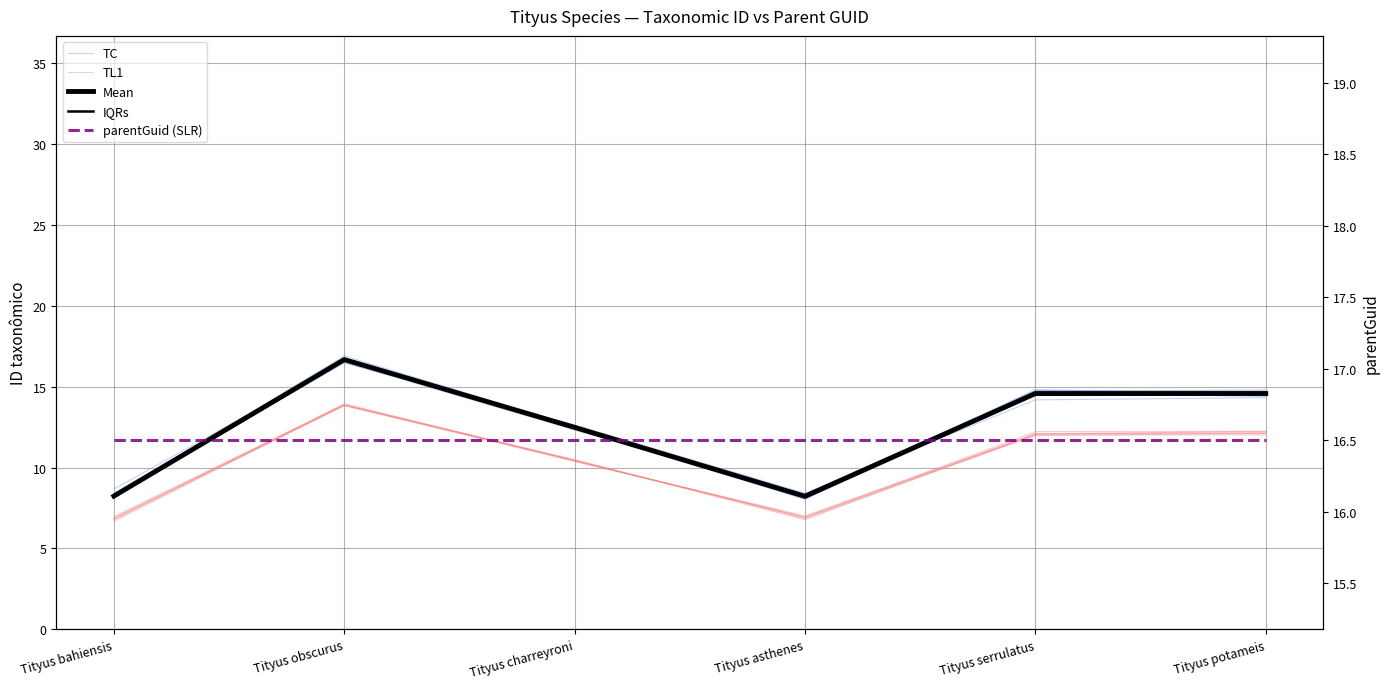

Which category has the lowest value in the TC series?

Tityus bahiensis